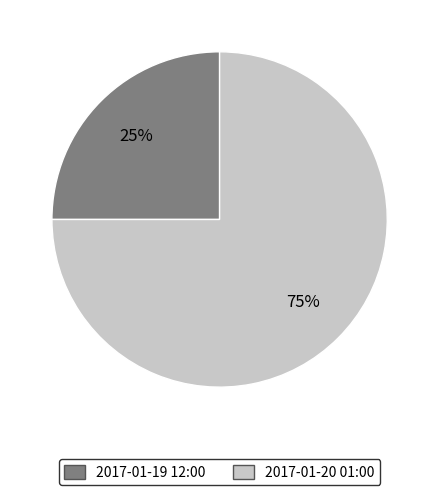

To the nearest percent, what is the difference between the largest and smallest slice percentages?

50%